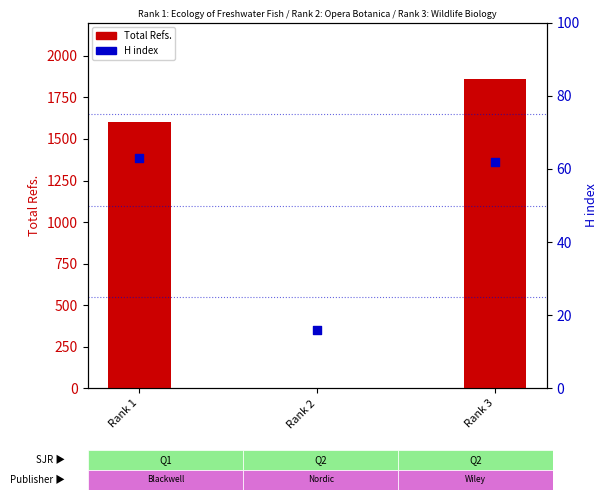

At how many categories does at least one series exceed 901?

2